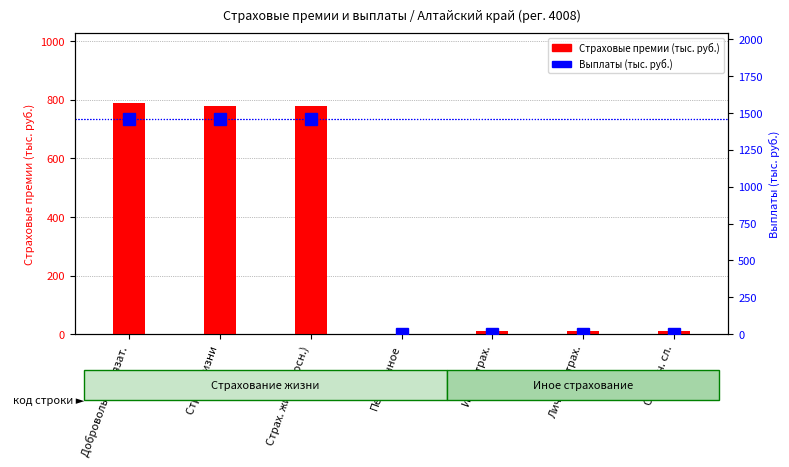

What is the difference between the second highest and second lowest values in the Выплаты (тыс. руб.) series?

1455.6